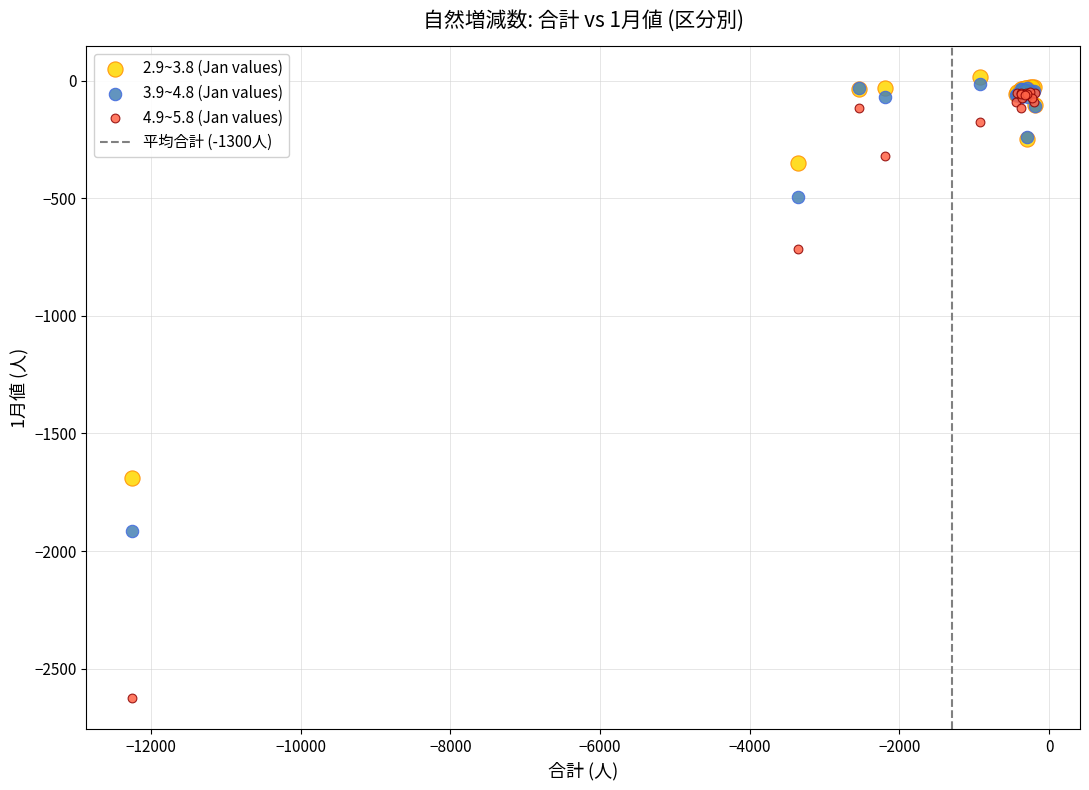

Which series contains the highest Y value?

2.9~3.8 (Jan values)